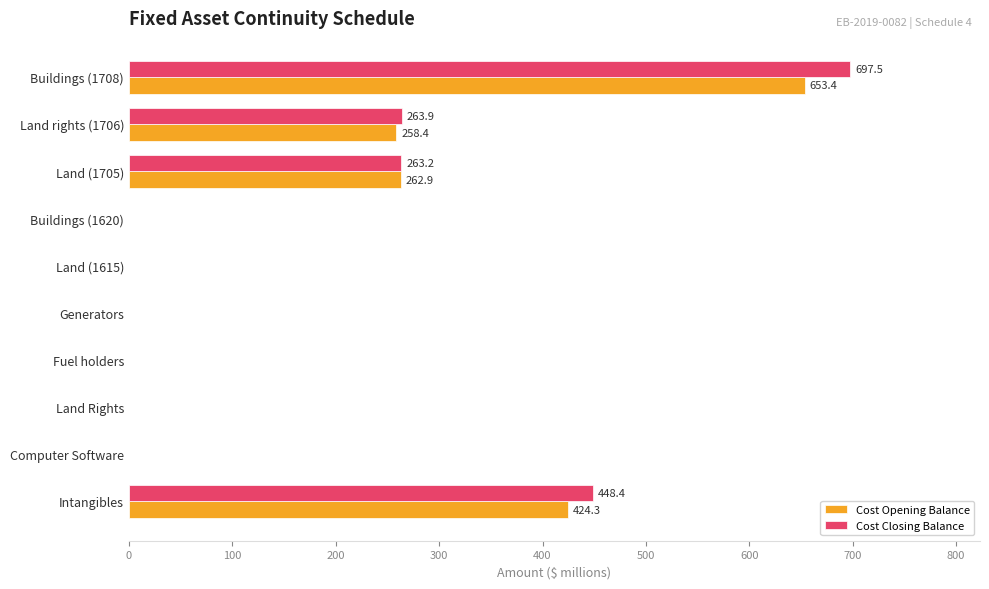

At which category is the sum across all series the highest?

Buildings (1708)